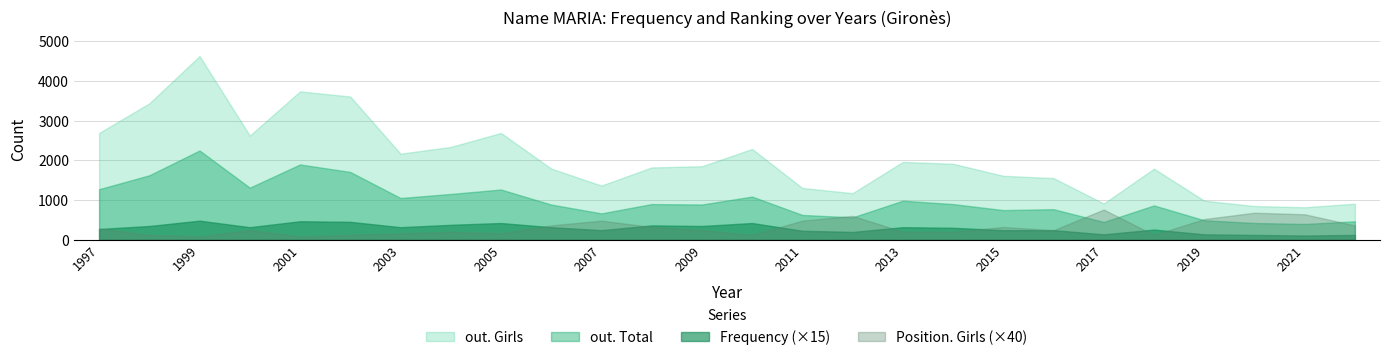

What is the approximate value of out. Girls at 2006?

1793